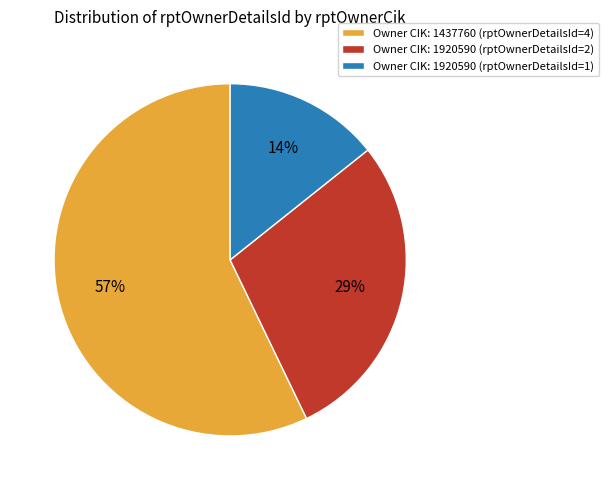

To the nearest percent, what percentage of the pie is Owner CIK: 1920590 (rptOwnerDetailsId=1)?

14%